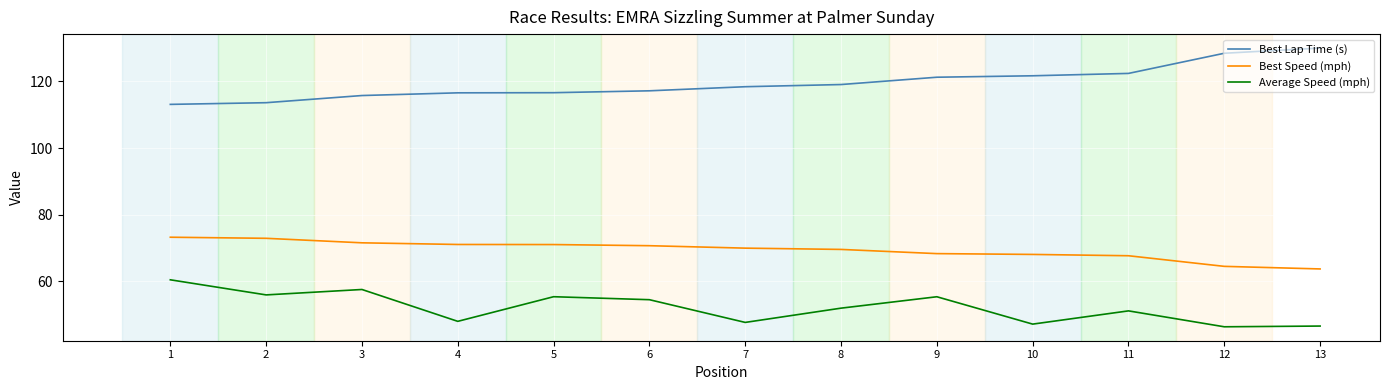

Is the value of Best Speed (mph) at 3 greater than the value of Average Speed (mph) at 10?

Yes